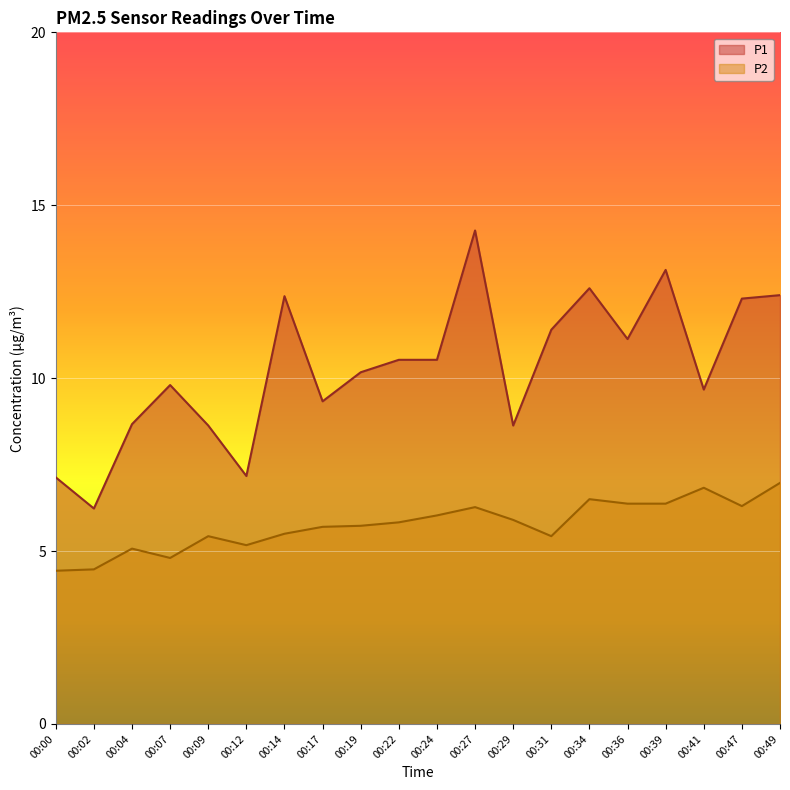

True or false: P1 and P2 cross at least once.

False